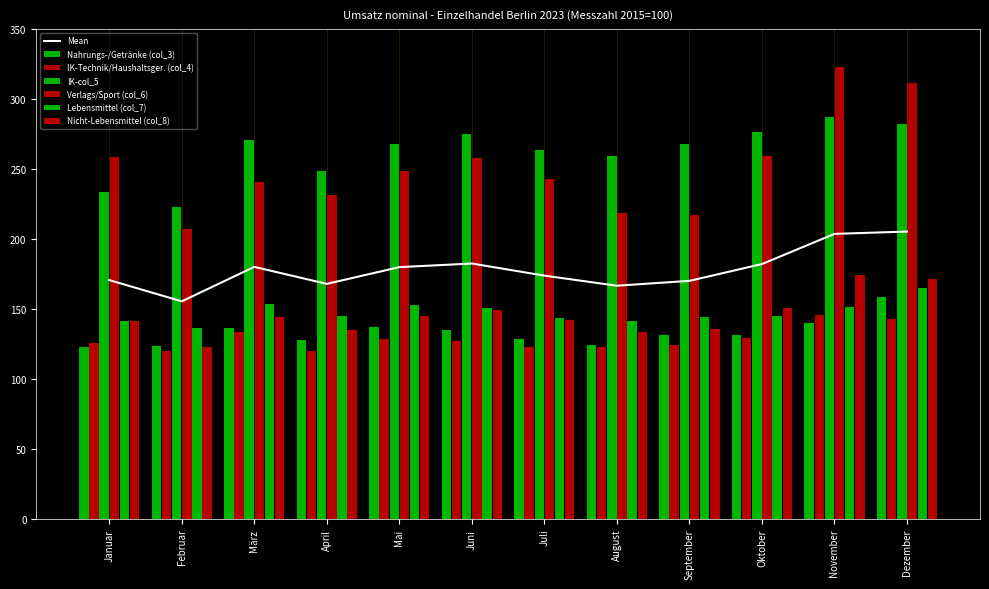

At which label does IK-Technik/Haushaltsger. (col_4) reach its minimum?

April